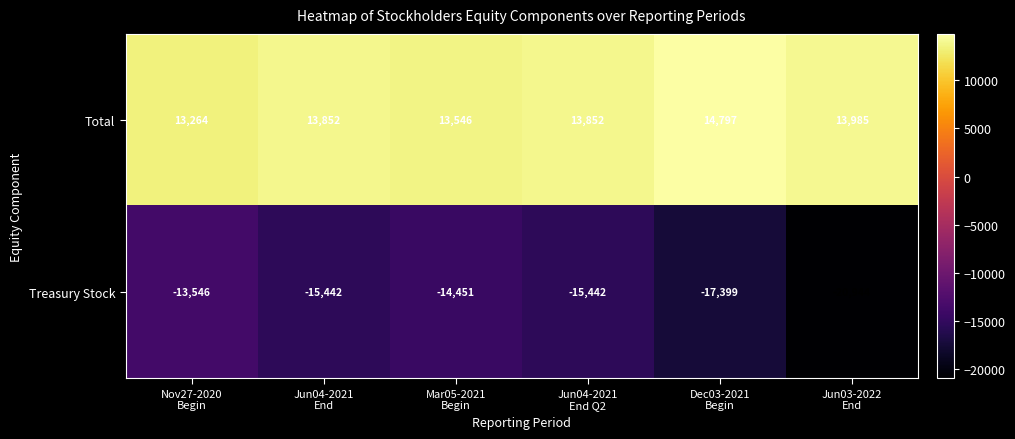

Which series has the widest spread of values?

Treasury Stock